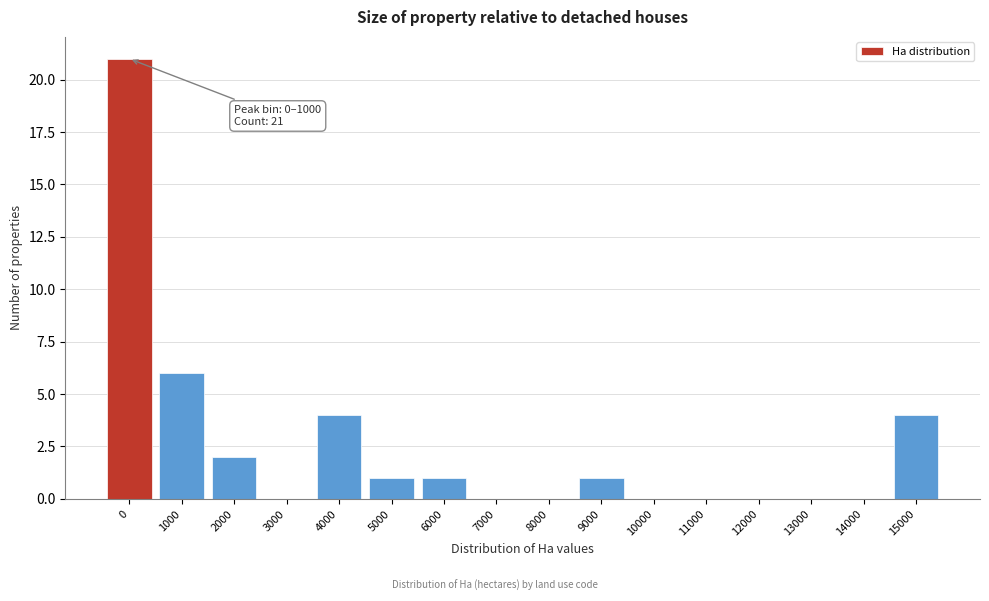

Reading left to right, transcribe all the data shown in this chart.

0=21	1000=6	2000=2	3000=0	4000=4	5000=1	6000=1	7000=0	8000=0	9000=1	10000=0	11000=0	12000=0	13000=0	14000=0	15000=4